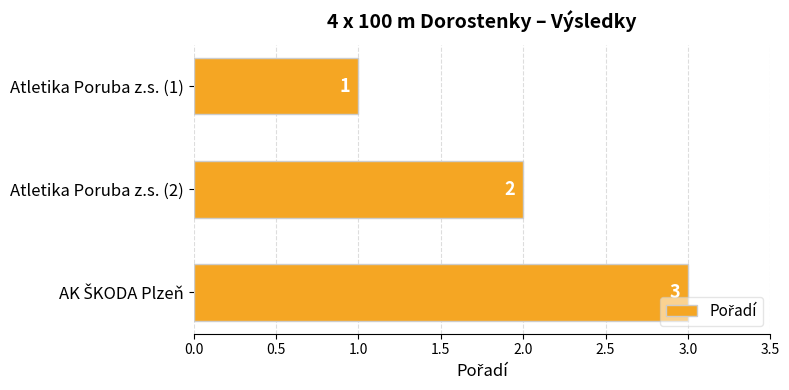

At which label is the value closest to 2?

Atletika Poruba z.s. (2)